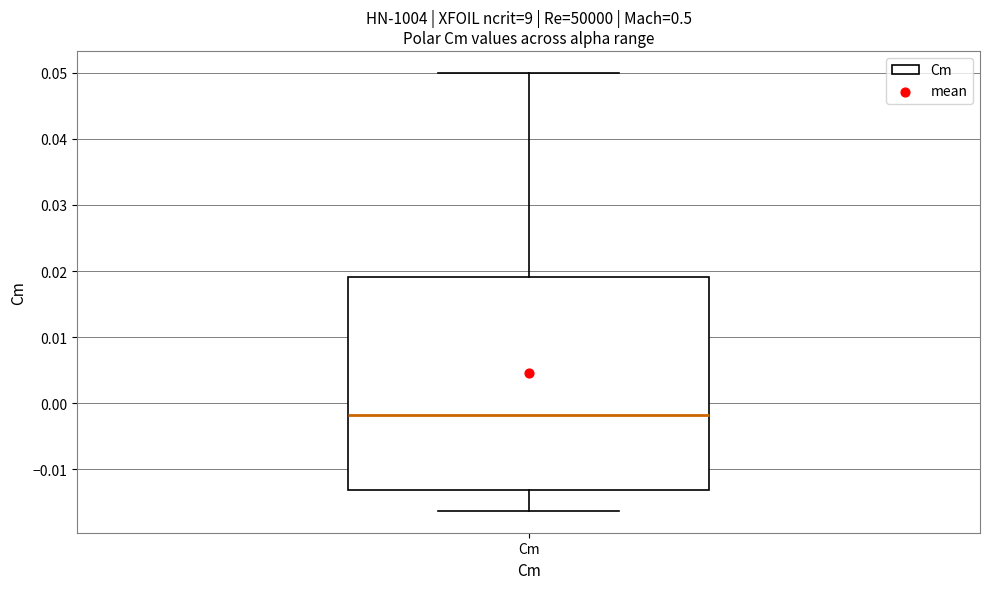

Transcribe this box plot: give where the median line is, the range the box spans, and where the two whiskers end, as read against the y-axis. The values are not printed on the chart, so give them approximately, as read against the axis.

median -0.002, box -0.013 to 0.019, whiskers -0.016 to 0.050